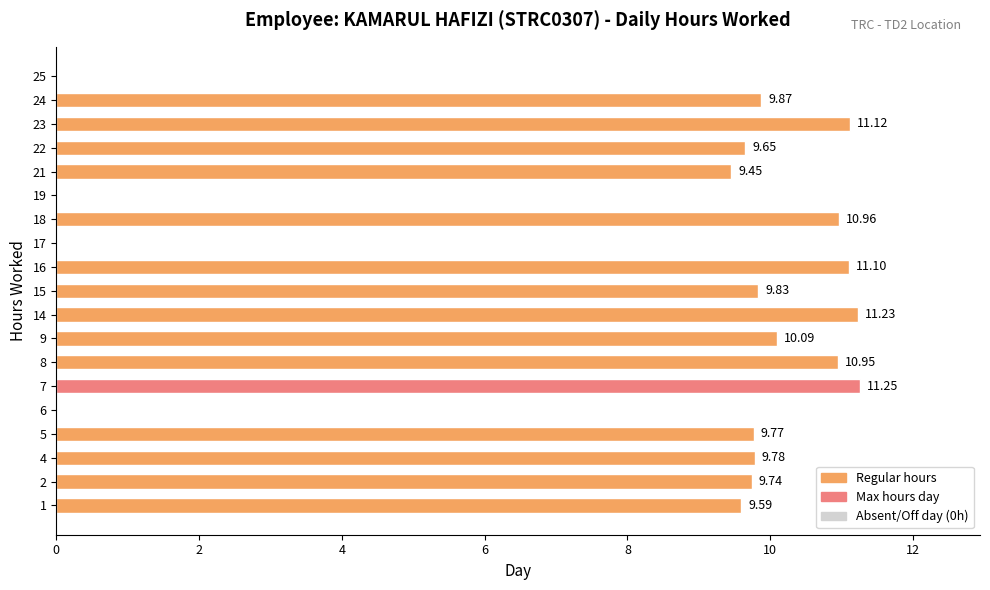

What is the sum of all values?

154.4